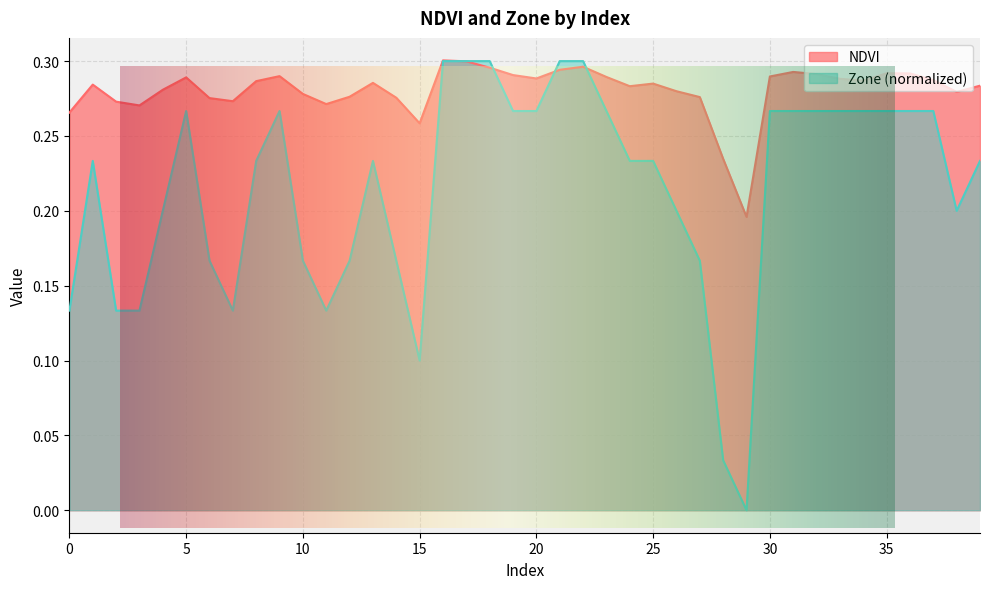

How many lines are shown in the chart?

2